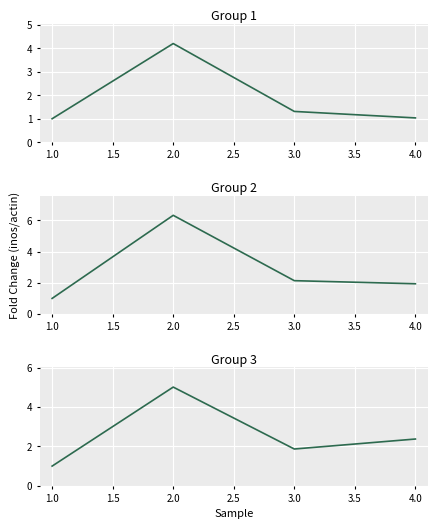

What is the maximum value shown in the chart?

6.3